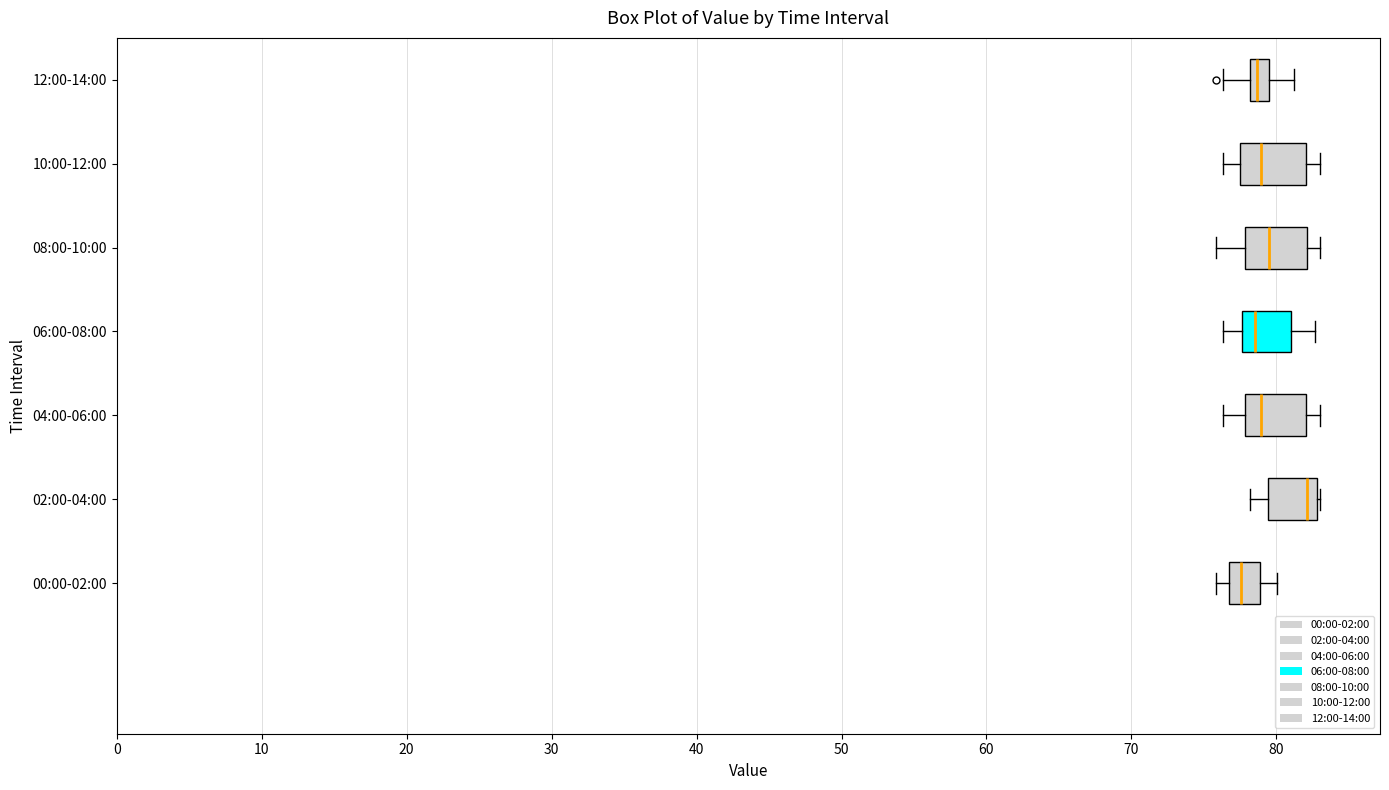

Which box's median line is the furthest to the right?

02:00-04:00